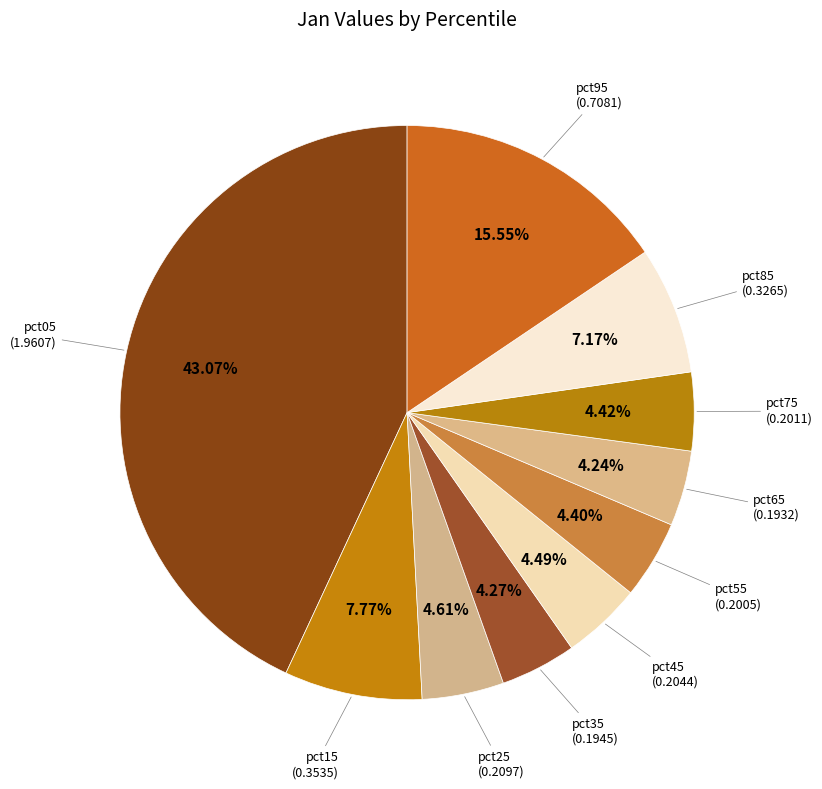

Which slice is the largest?

pct05